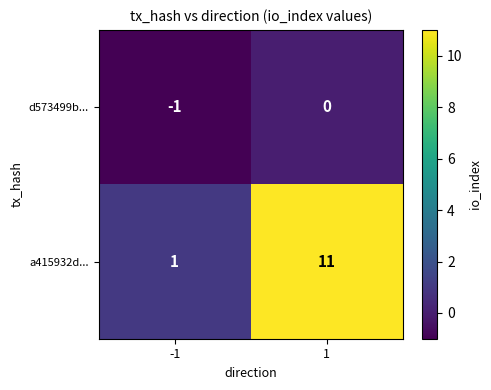

True or false: a415932d... has a value of 11 at 1.

True